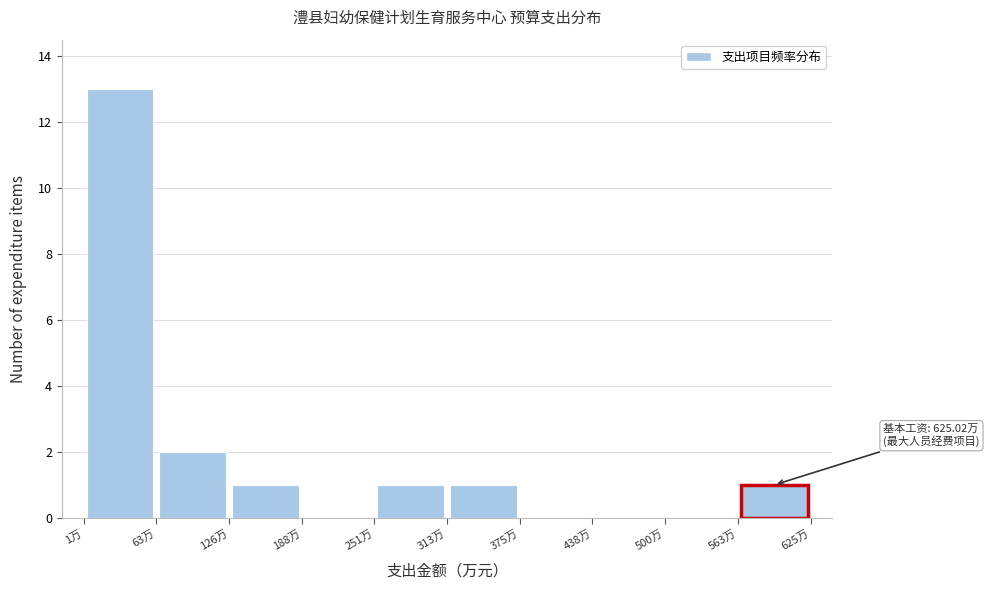

Over which range of the x-axis is the bar tallest?

0 to 60